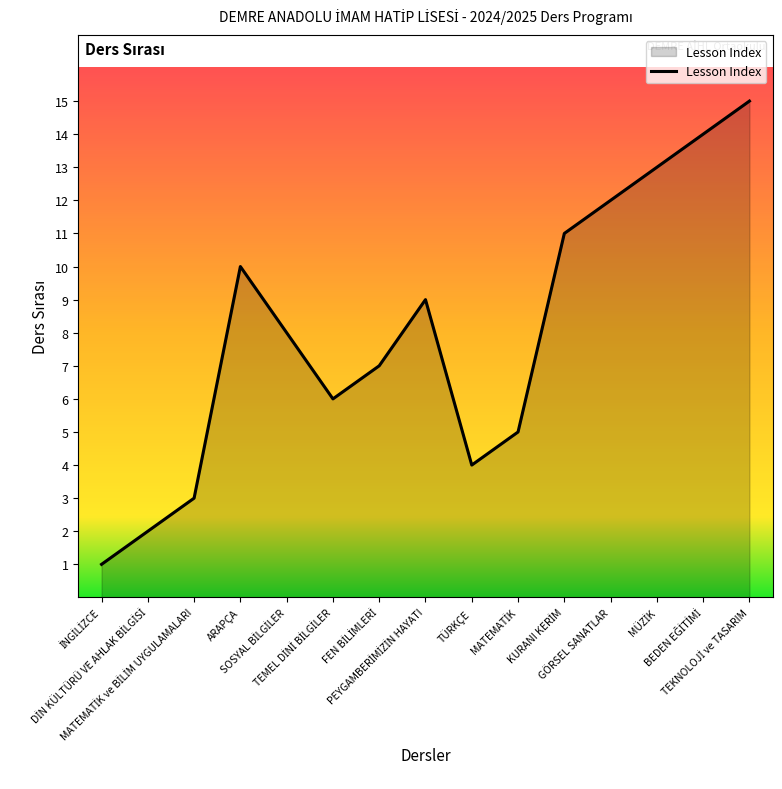

At which label does the data first exceed 8?

ARAPÇA